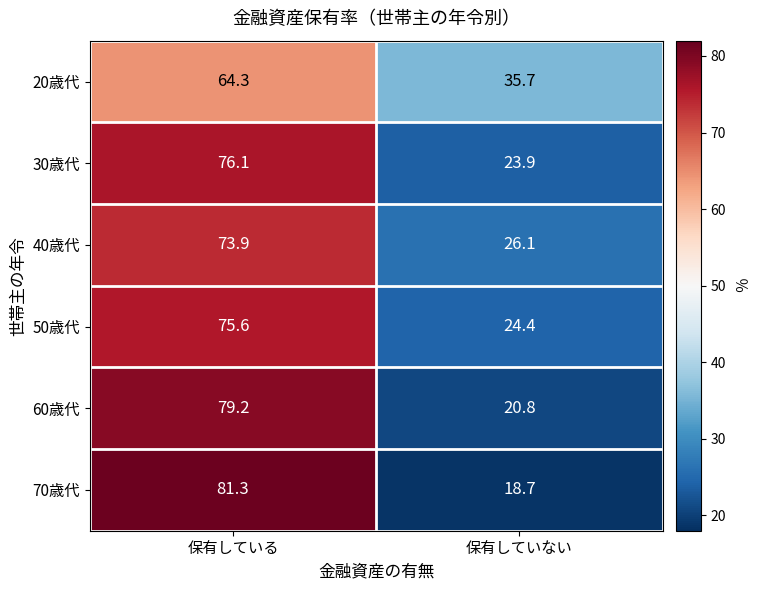

Is it true that 70歳代 equals 81.3 at 保有している?

True